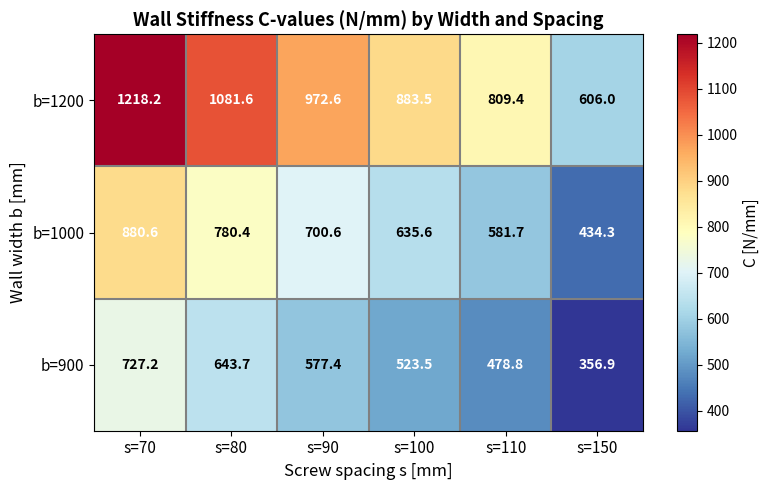

Which series has the largest range (max minus min)?

b=1200